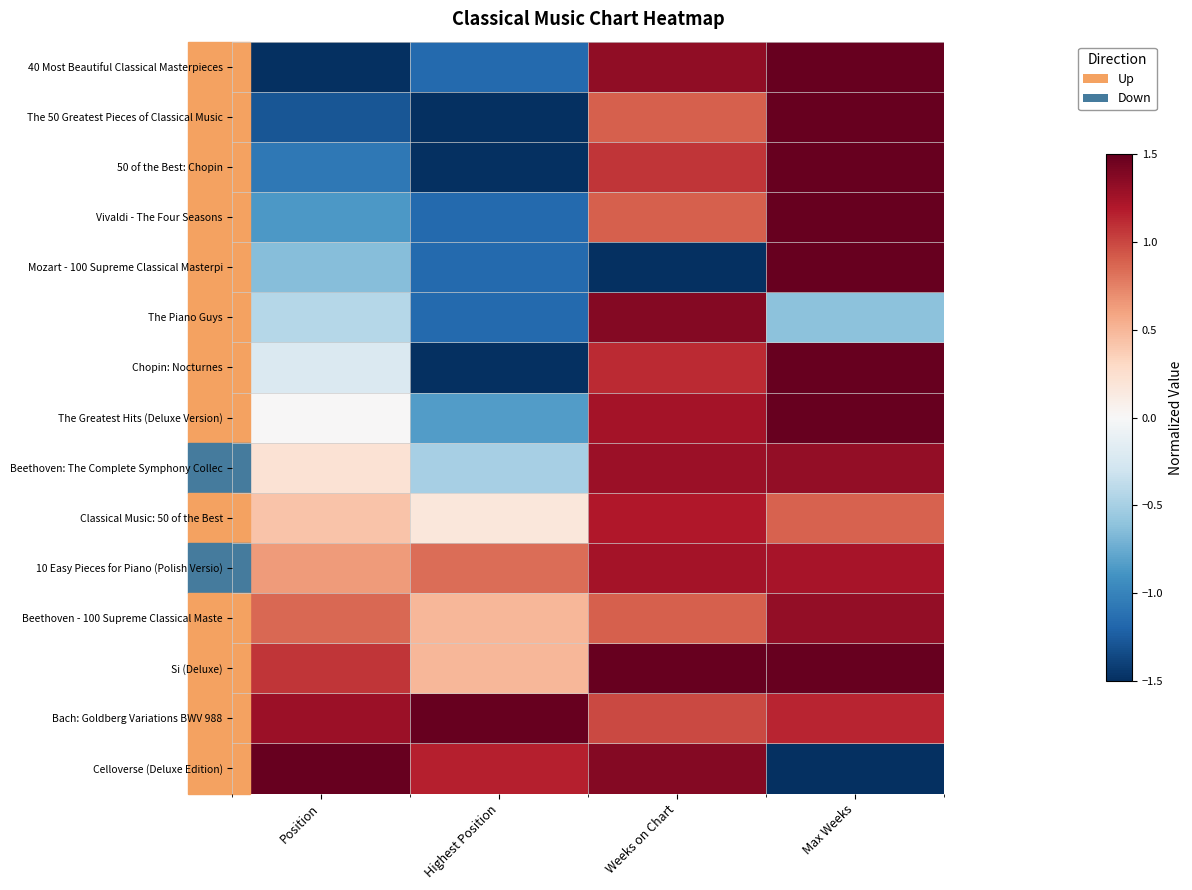

At which category is the sum across all series the highest?

Max Weeks